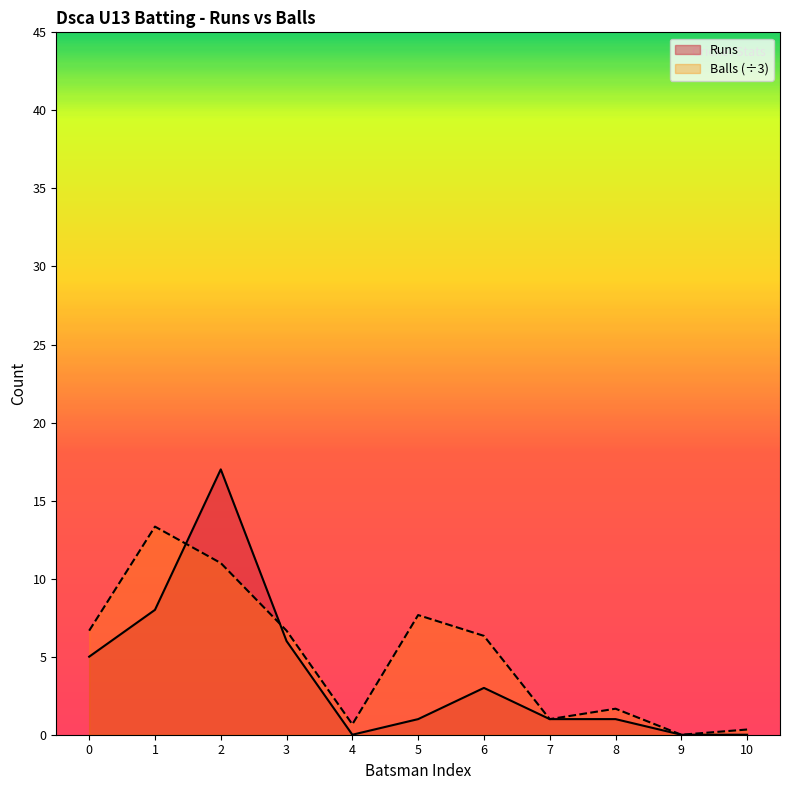

Which series has the largest total across all categories?

Balls (÷3)